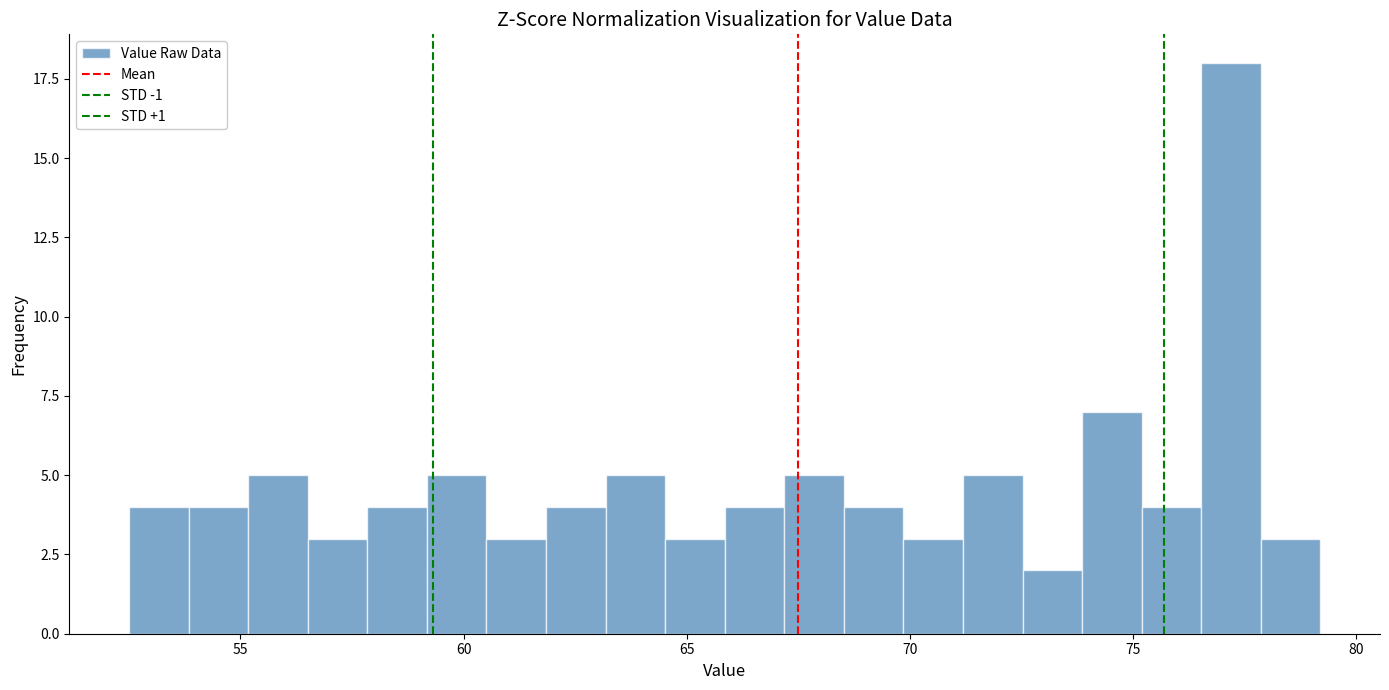

Around what value on the x-axis is the tallest bar? Give the approximate position of its centre, as read against the axis.

77.0